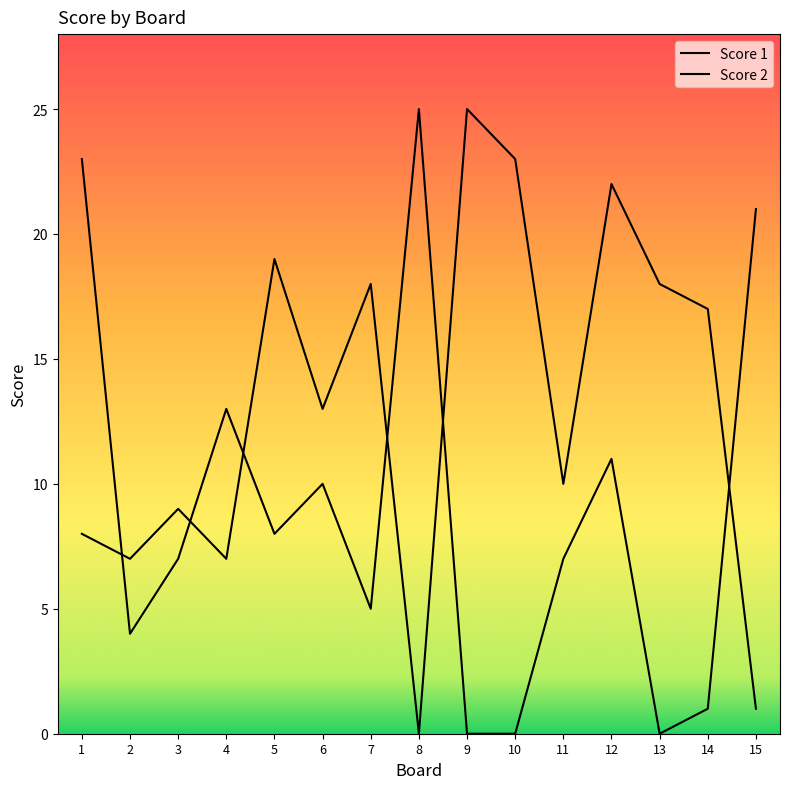

How many intersections are there between Score 2 and Score 1?

6